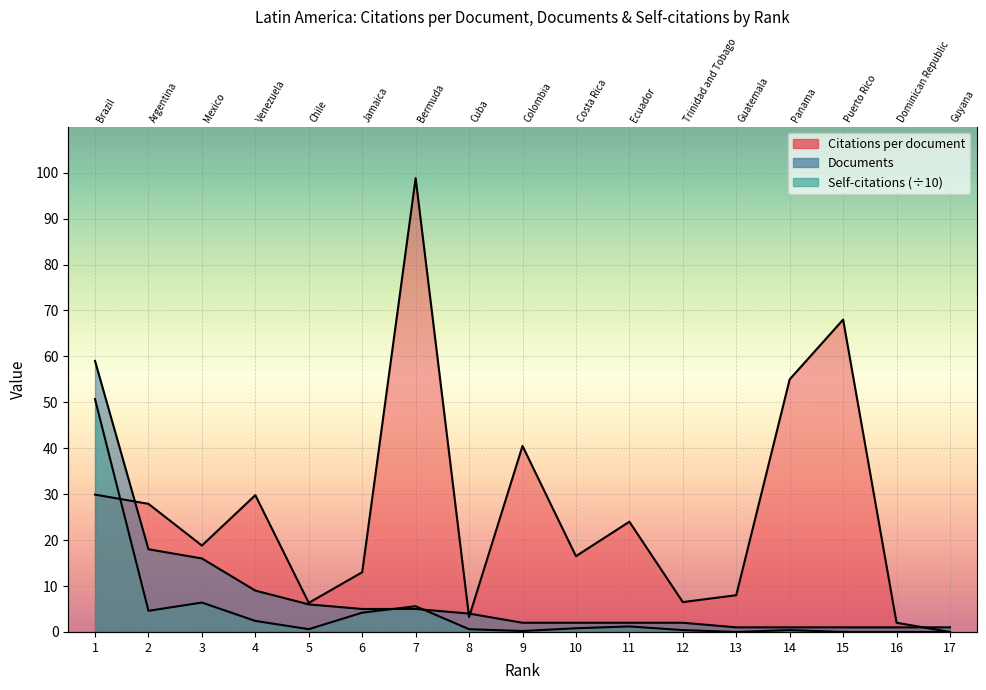

How many times do Documents and Citations per document cross each other?

4